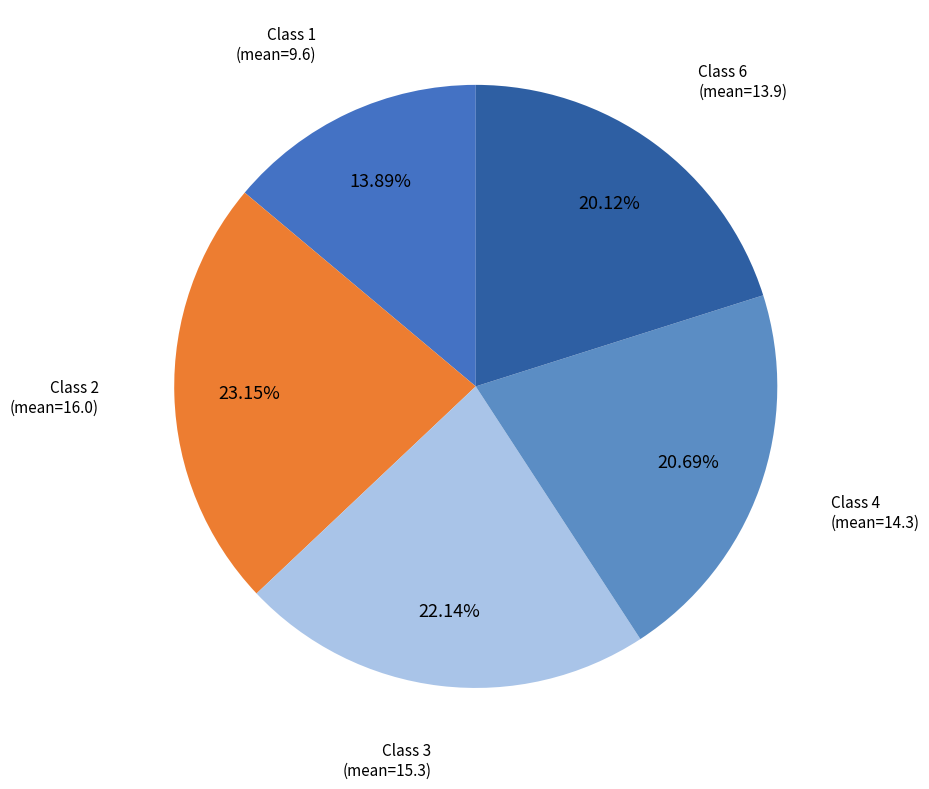

Count the number of slices in the pie.

5